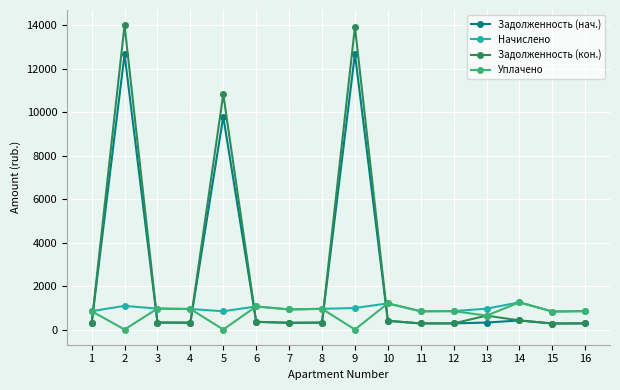

At how many categories does at least one series exceed 5682?

3